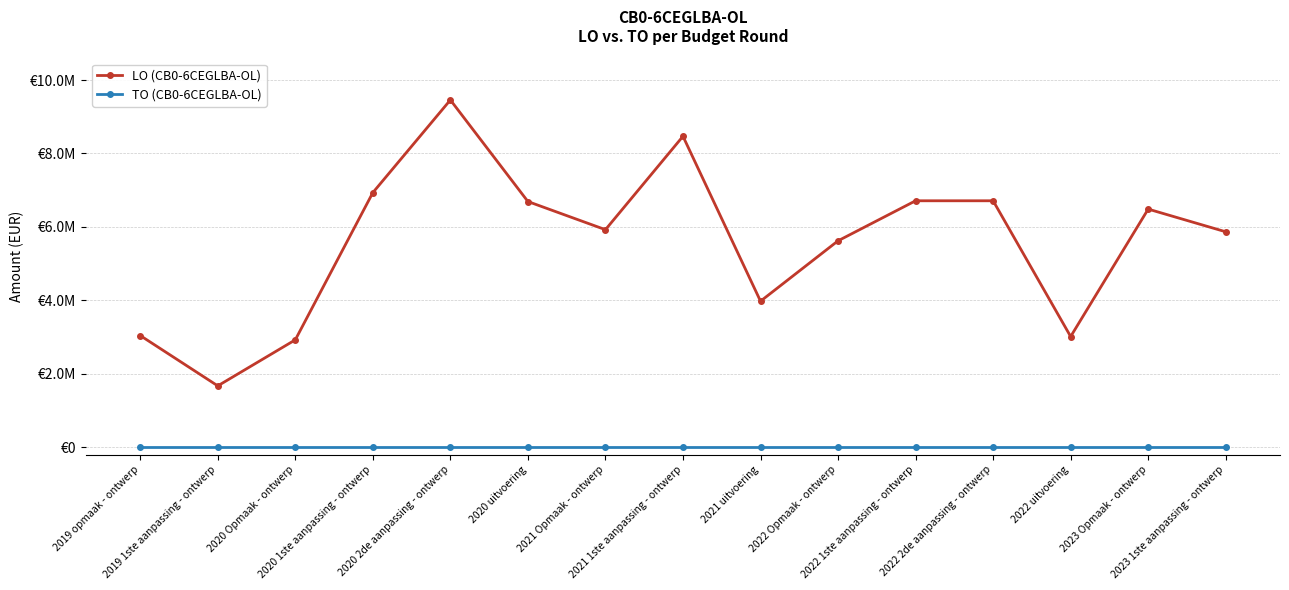

True or false: LO (CB0-6CEGLBA-OL) and TO (CB0-6CEGLBA-OL) intersect in this chart.

False